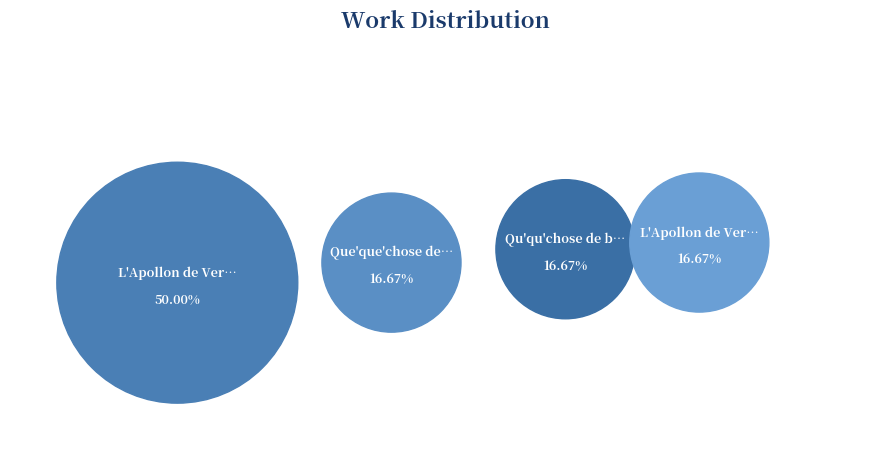

Is it true that Que'que'chose de bien is 17% of the pie?

True